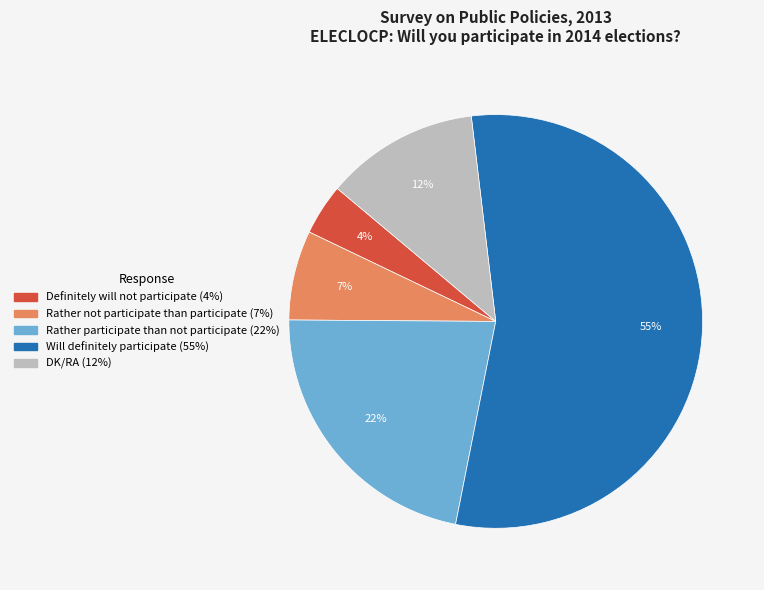

Combined, do Rather participate than not participate and Will definitely participate account for over 50%?

Yes